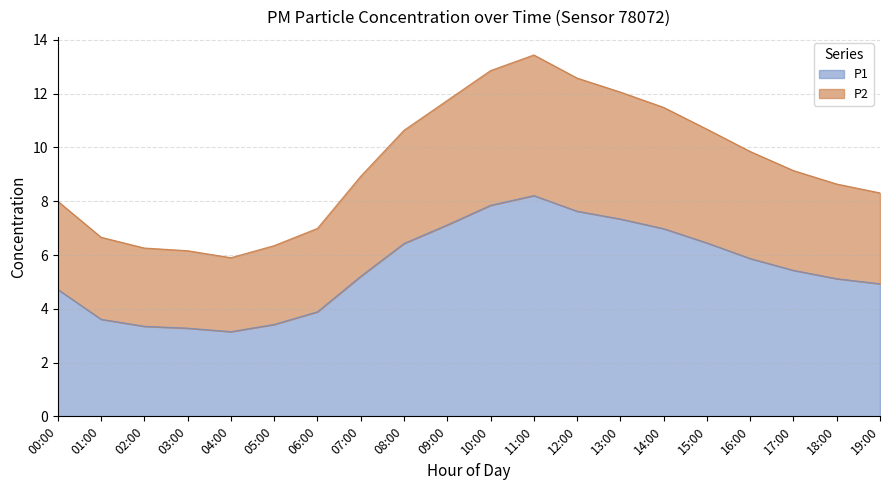

What is the difference between the second highest and minimum values in the P2 series?

7.0